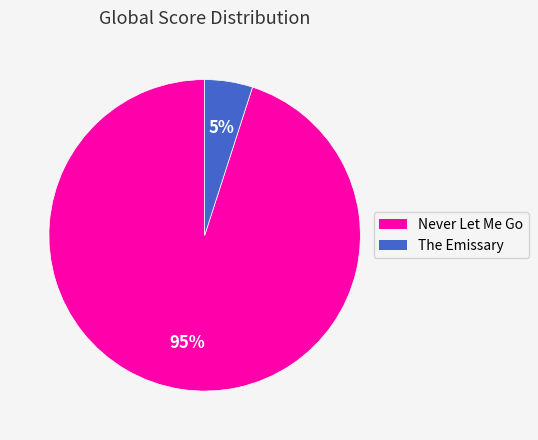

How many segments does this pie chart have?

2